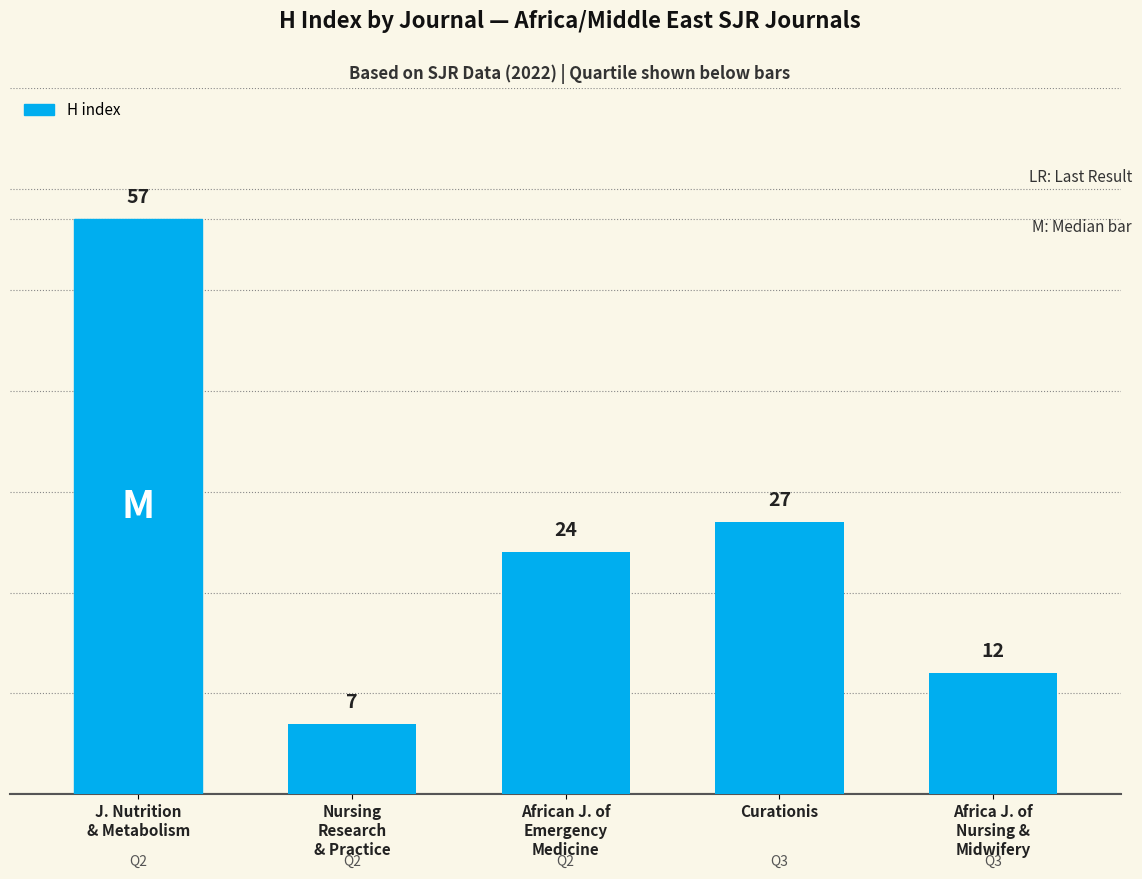

At which category does the chart reach its peak across all series?

J. Nutrition
& Metabolism